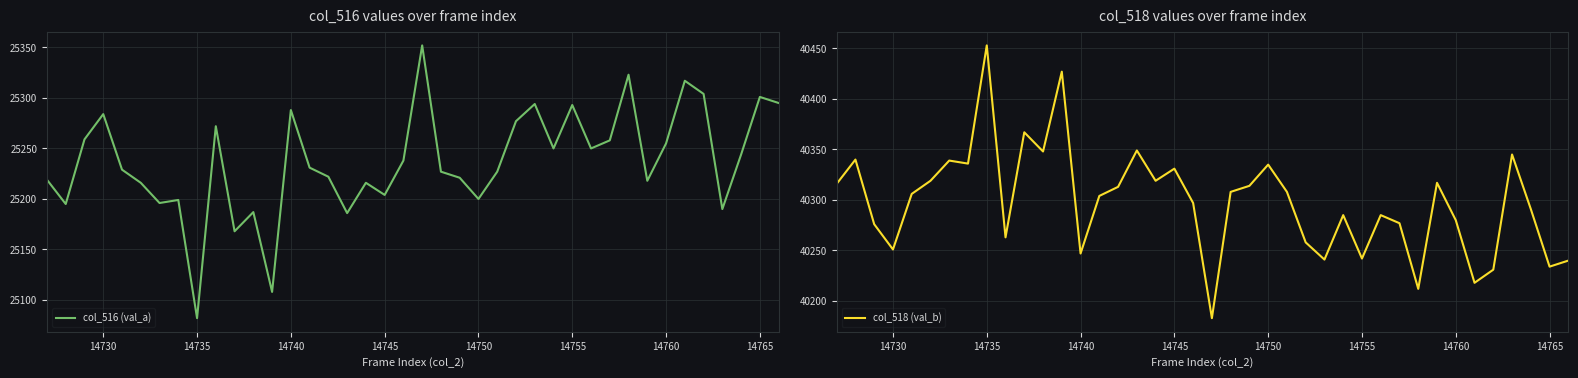

True or false: col_518 (val_b) has a value of 16242 at 14760.

False